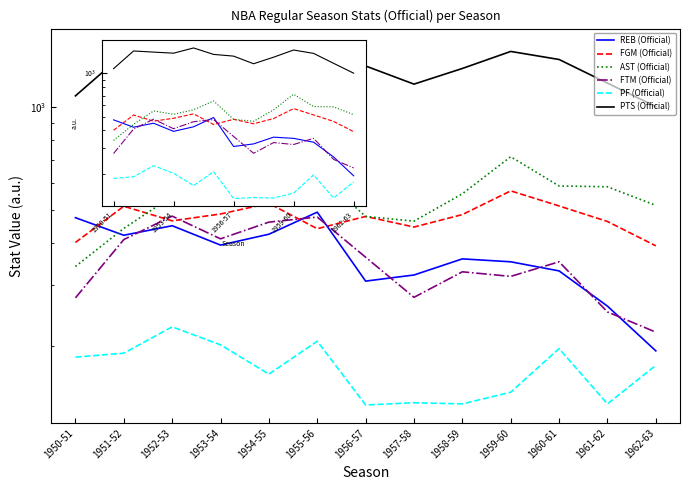

True or false: PTS (Official) and FGM (Official) cross at least once.

False